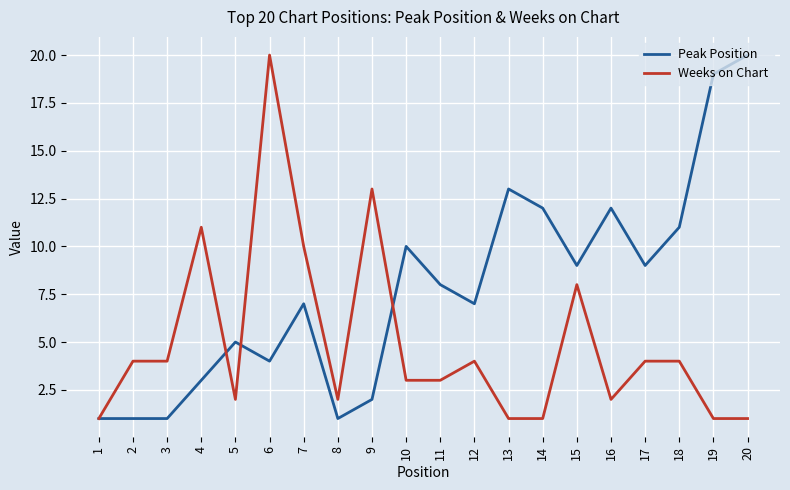

Where is Weeks on Chart nearest to the value 10?

7